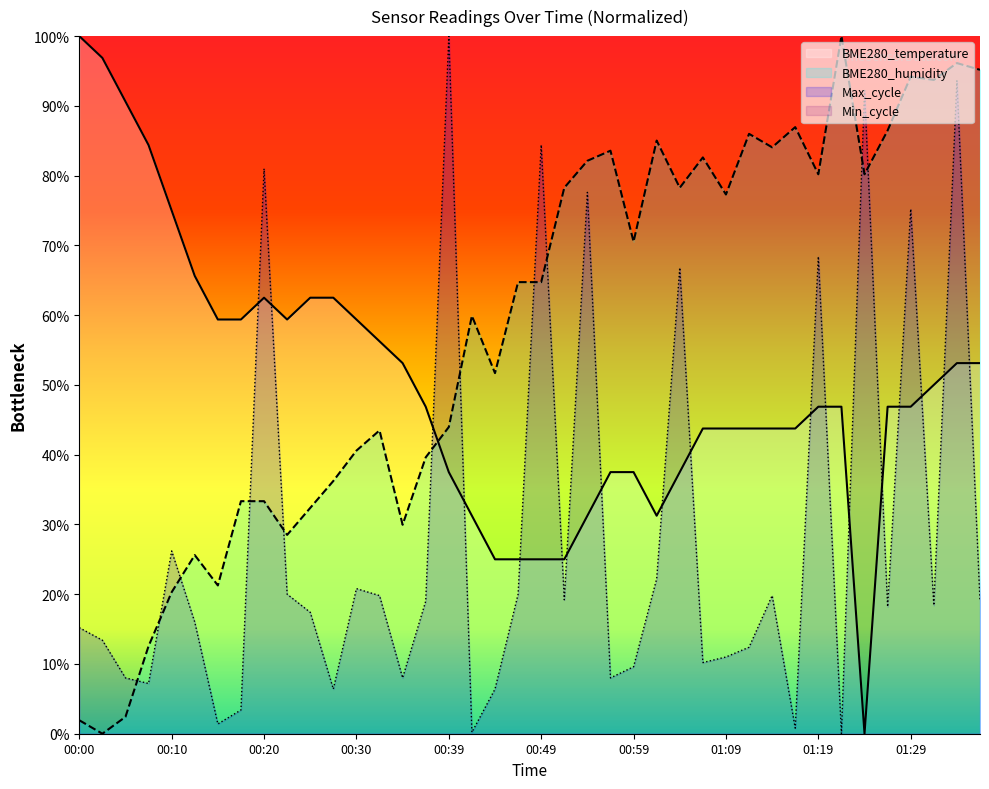

What is the label of the 22nd point from the left?

00:52